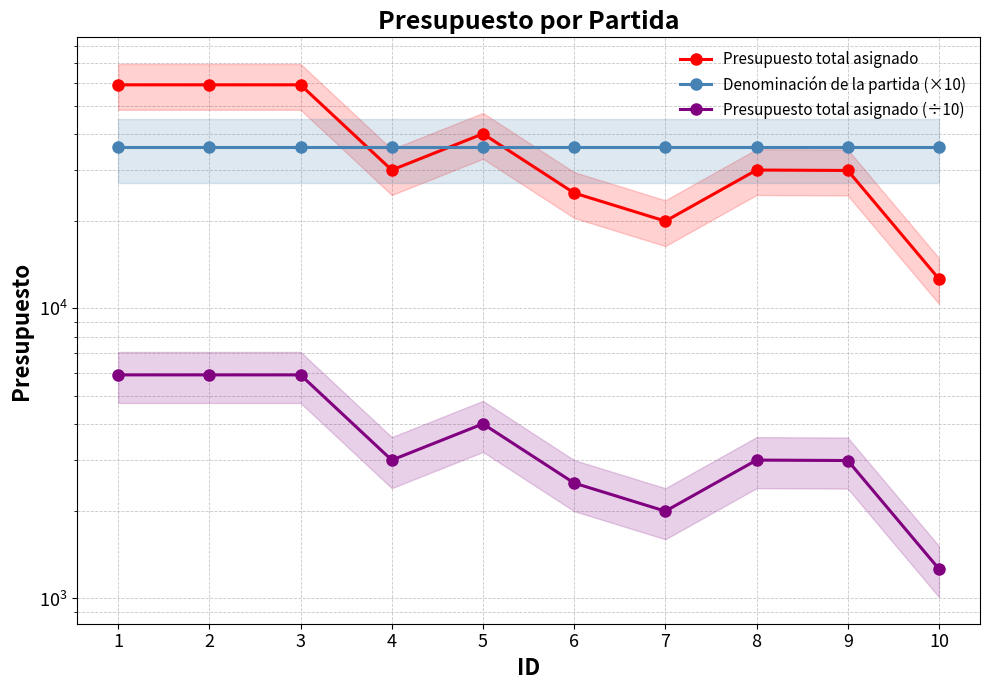

Which category has the highest value in the Presupuesto total asignado series?

1